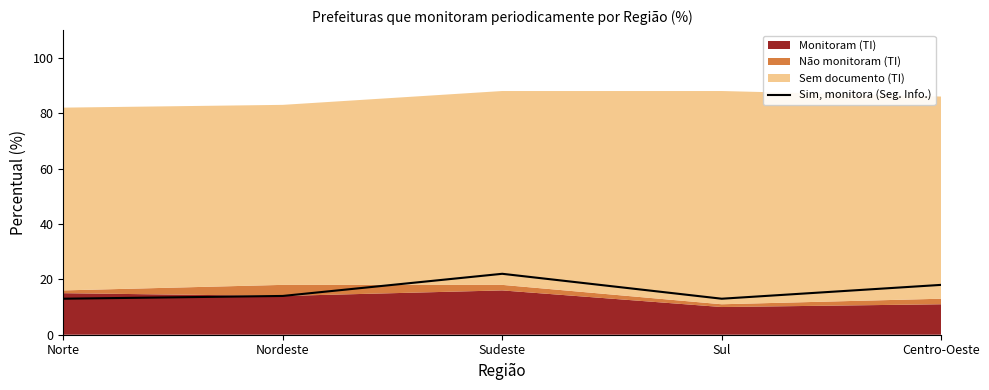

Between Centro-Oeste and Sul, which is larger?

Centro-Oeste